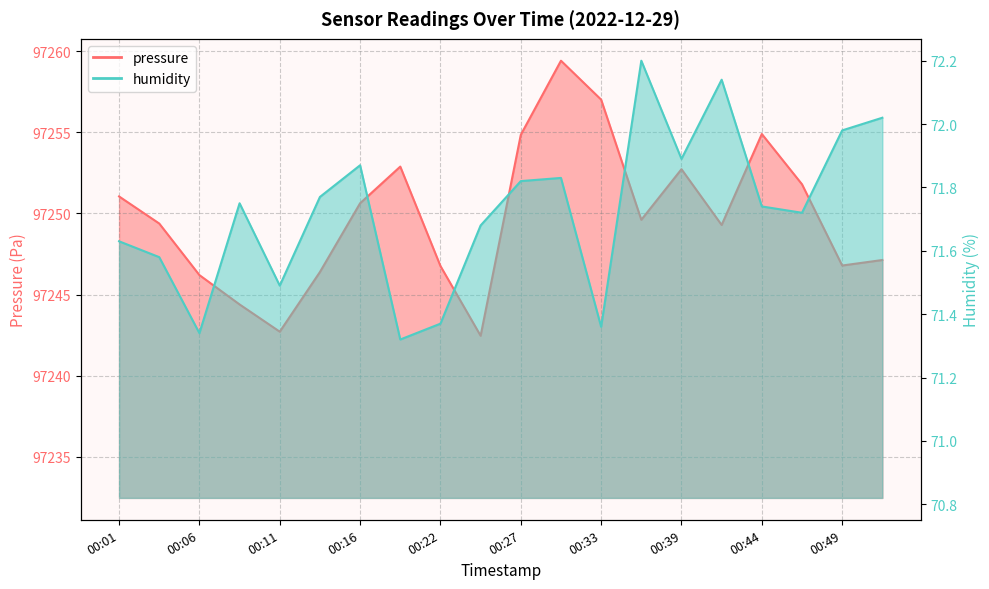

What is the value of the humidity point at the 6th from the left?

71.8